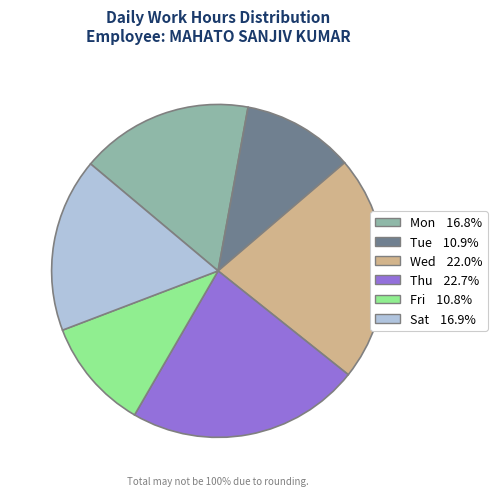

Is there a majority slice in this chart?

No